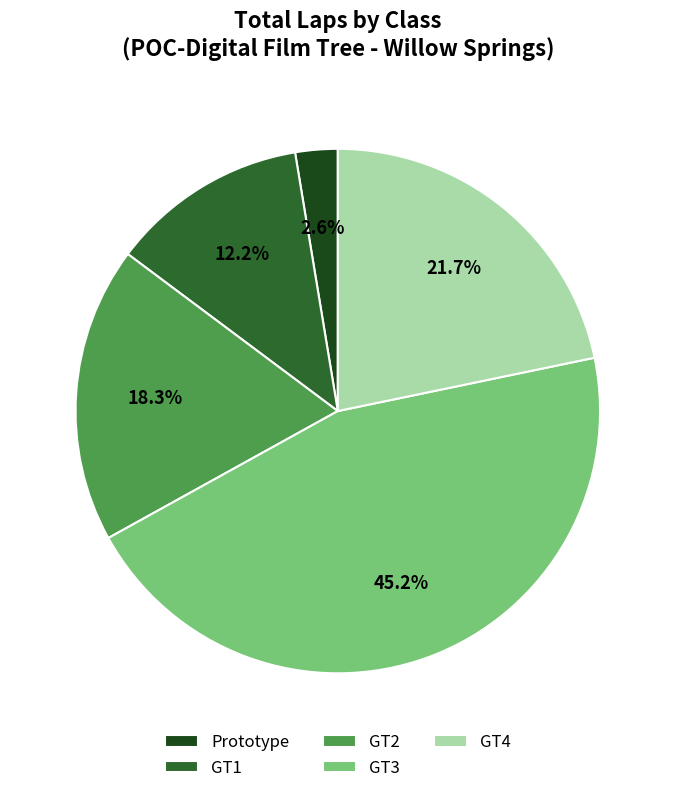

The GT2 slice represents 12% of the pie. True or false?

False